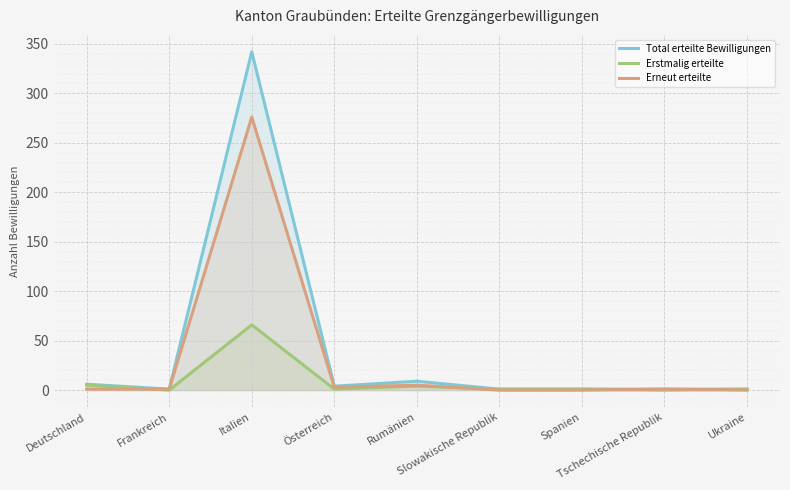

Reading left to right, transcribe all the data shown in this chart.

Total erteilte Bewilligungen: 6	1	342	4	9	1	1	1	1
Erstmalig erteilte: 5	0	66	1	4	1	1	0	1
Erneut erteilte: 1	1	276	3	5	0	0	1	0